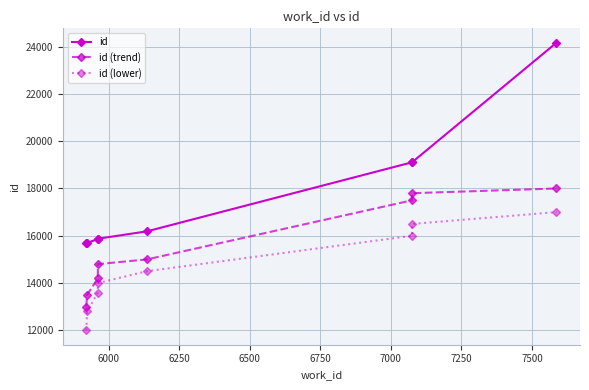

What are all the series names shown in the legend?

id, id (trend), id (lower)